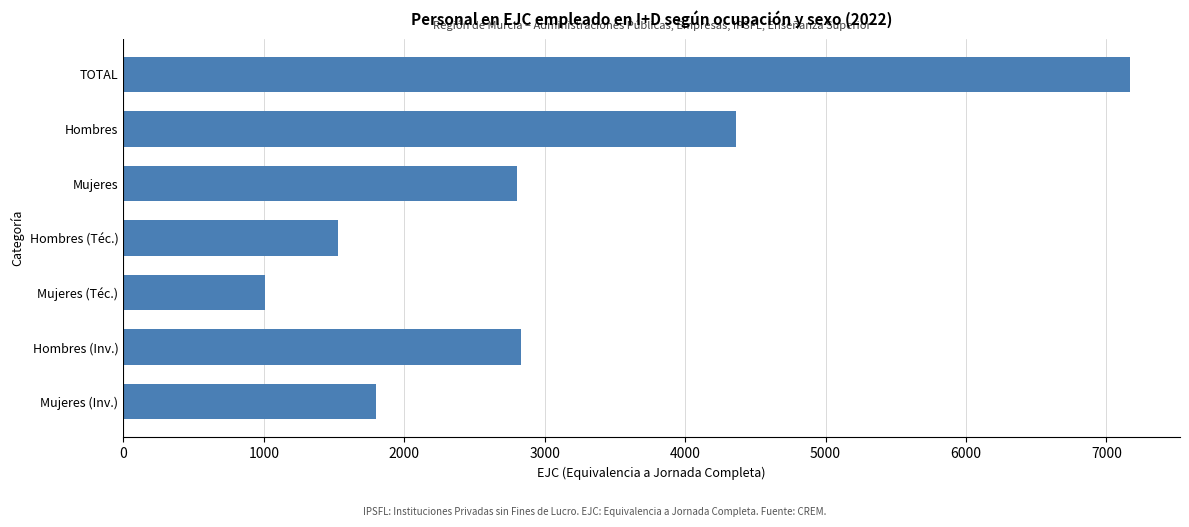

What is the change in value from Mujeres (Inv.) to Hombres?

+2564.6